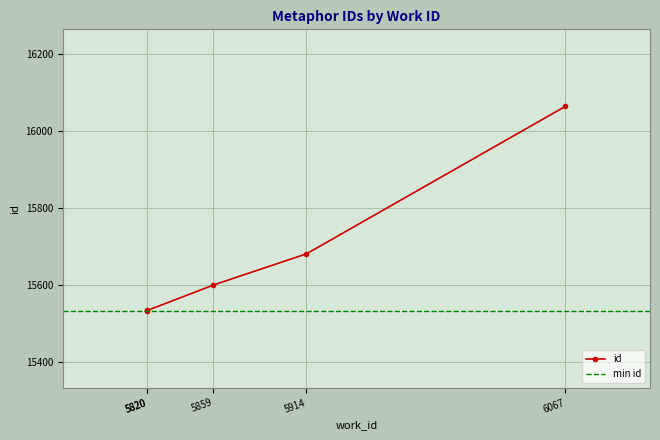

Which category has the highest value across all series?

6067